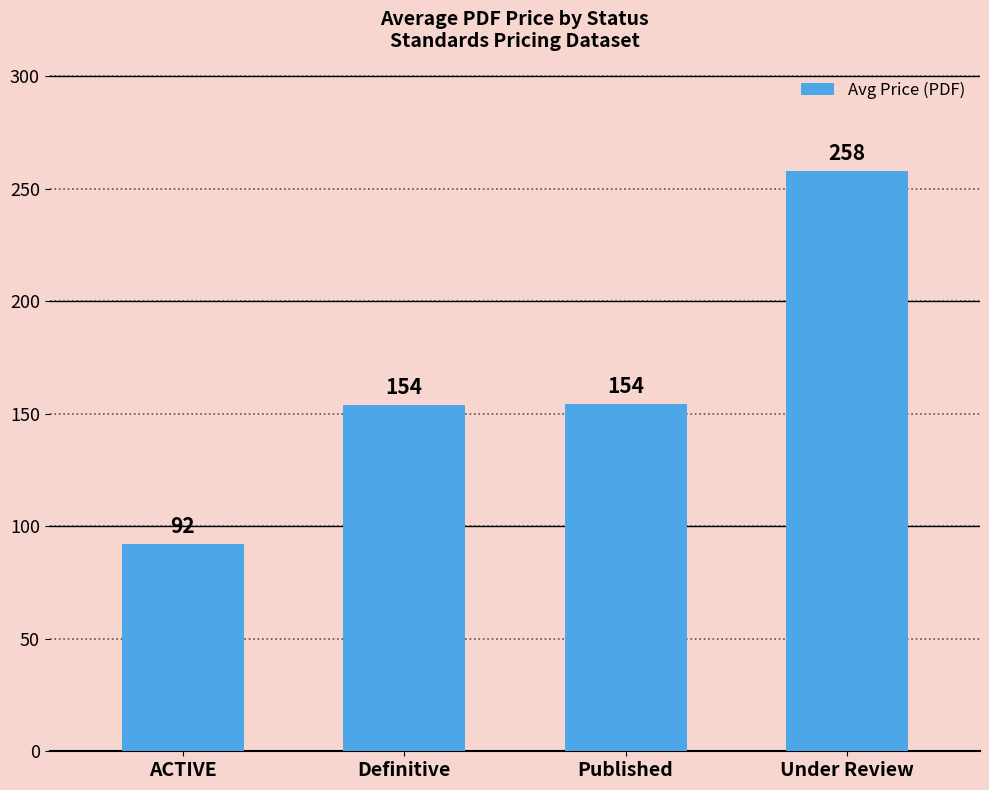

Read the value at ACTIVE.

92.1